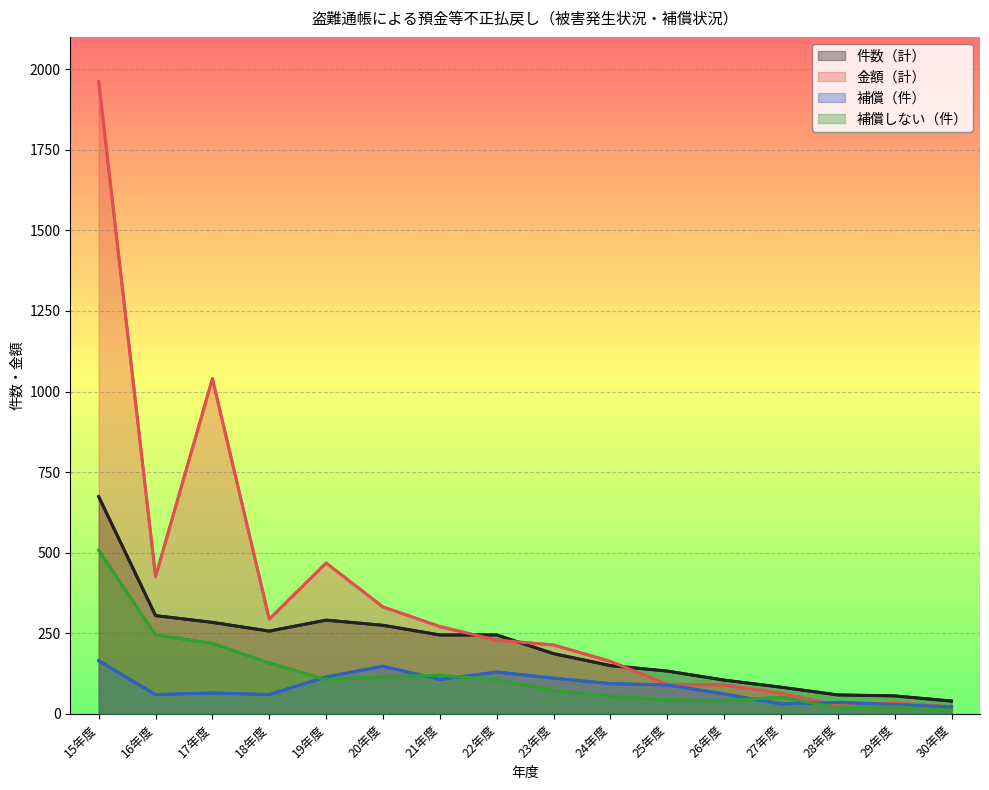

Is the value of 金額（計） at 29年度 greater than the value of 補償（件） at 25年度?

No